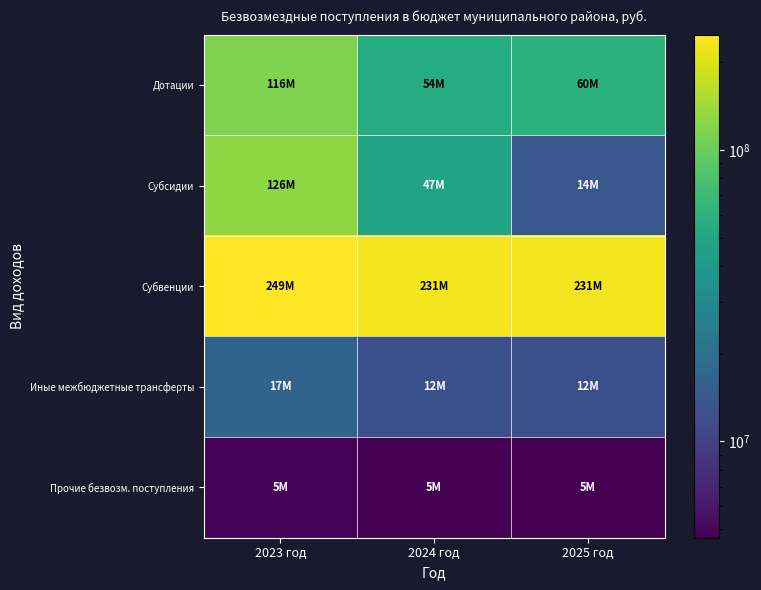

How many categories are shown in the chart?

3